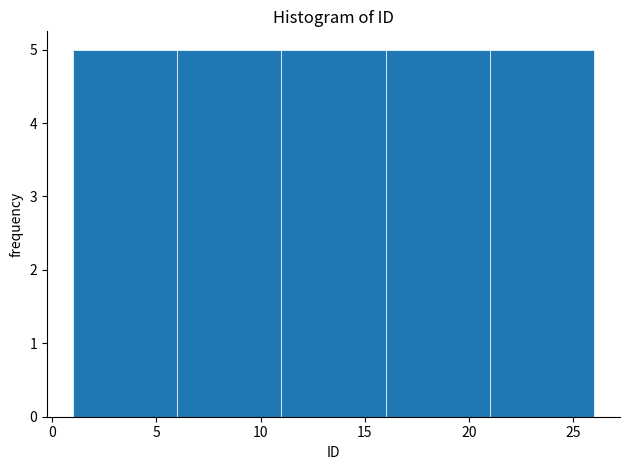

Reading left to right, list every bar in this chart as the range it spans on the x-axis followed by its height. The values are not printed on the chart, so give them approximately, as read against the axis.

1 to 6: 5
6 to 11: 5
11 to 16: 5
16 to 21: 5
21 to 26: 5